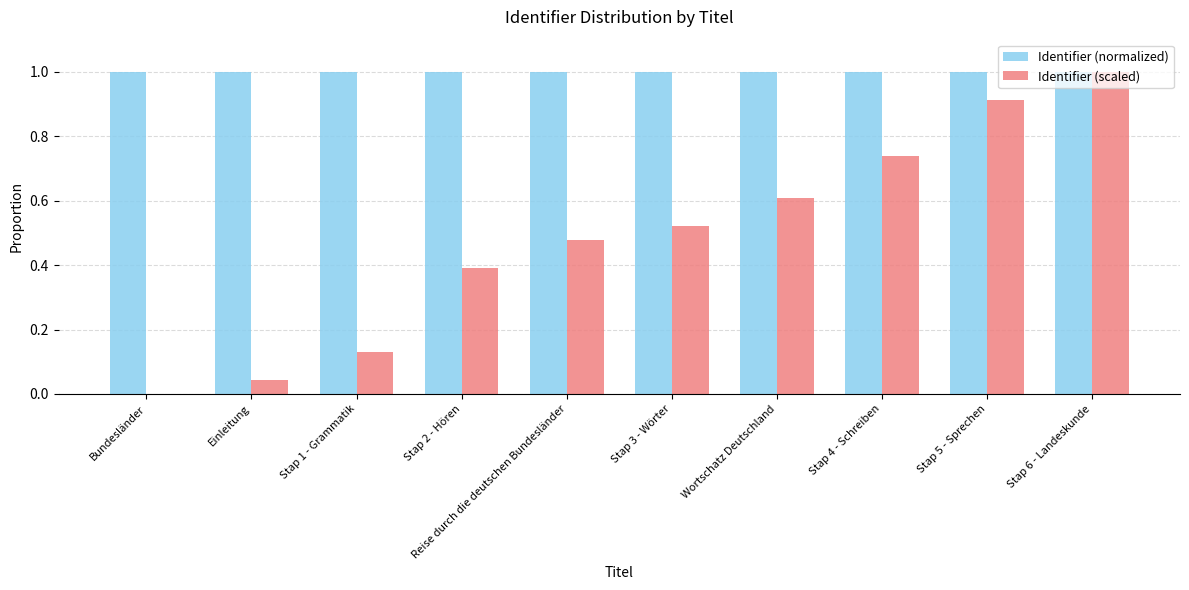

What is the total value across all series at Wortschatz Deutschland?

1.6